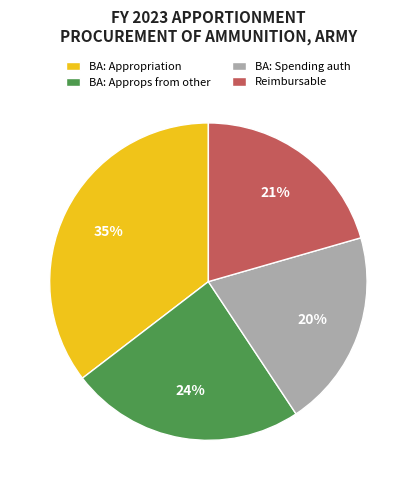

Is the sum of BA: Spending auth and BA: Approps from other greater than half?

No